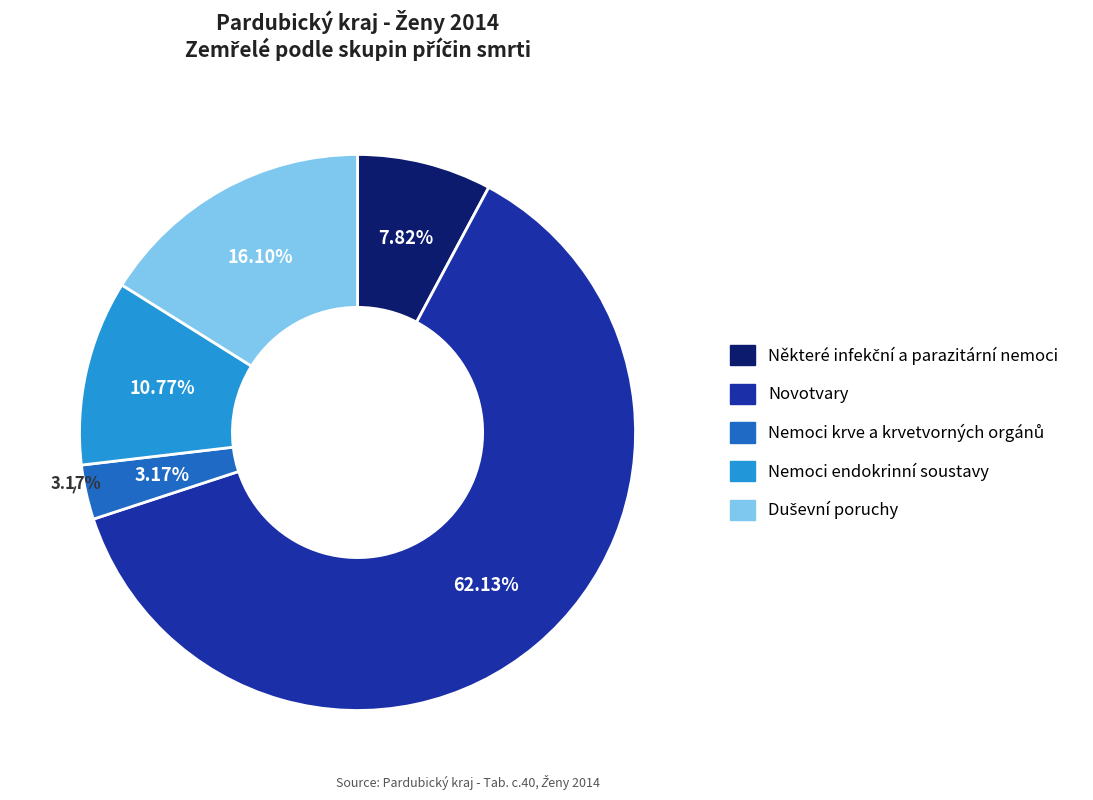

Is it true that Nemoci endokrinní soustavy is 21% of the pie?

False